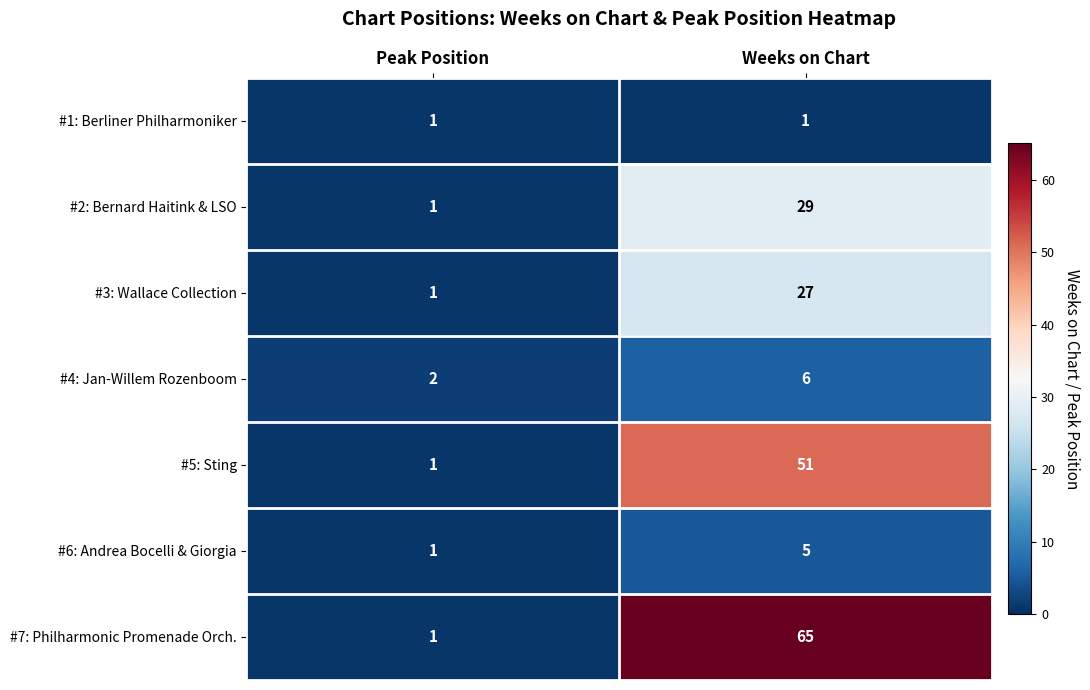

Which series has the widest spread of values?

#7: Philharmonic Promenade Orch.